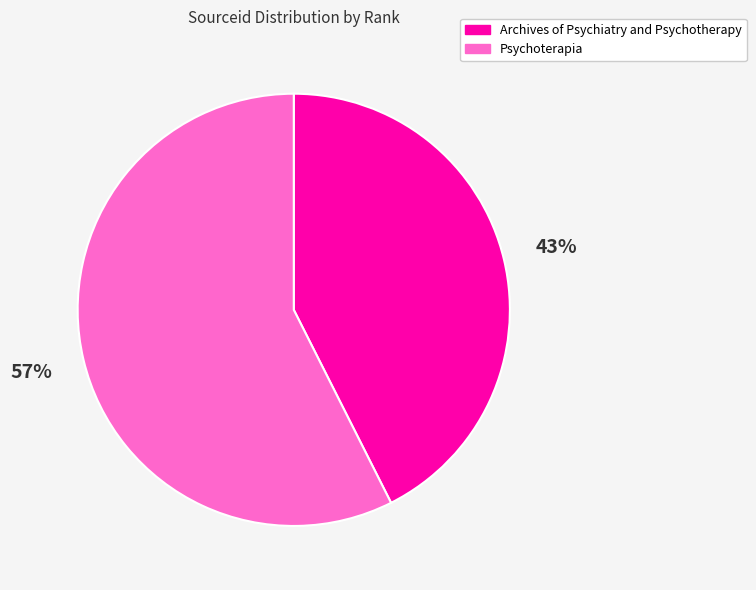

What percentage is the Psychoterapia slice, to the nearest percent?

57%